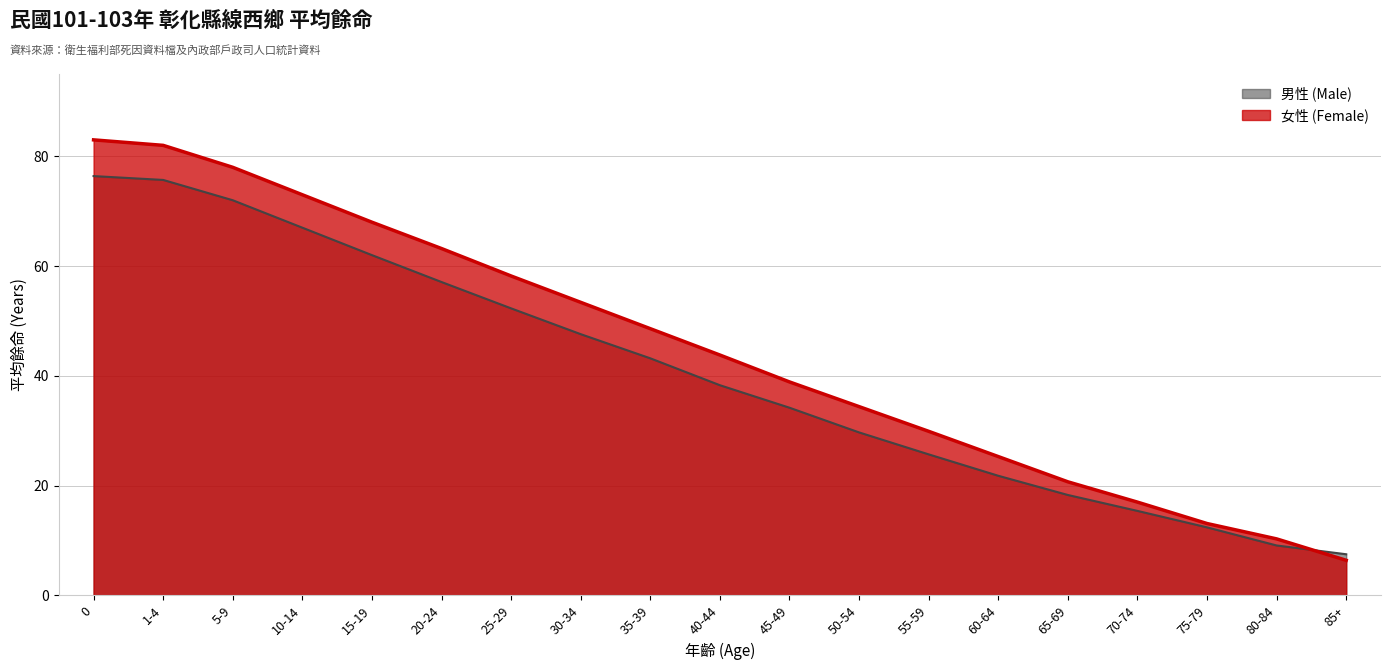

Is it true that 女性 (Female) equals 34.4 at 50-54?

True